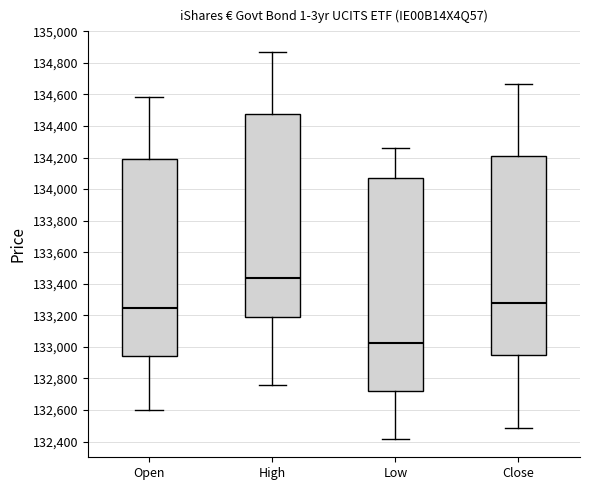

Reading left to right, transcribe this box plot: for each box, give where its median line is, the range the box spans, and where its two whiskers end, as read against the y-axis. The values are not printed on the chart, so give them approximately, as read against the axis.

Open: median 133240, box 132940 to 134200, whiskers 132600 to 134580
High: median 133440, box 133200 to 134480, whiskers 132760 to 134860
Low: median 133020, box 132720 to 134060, whiskers 132420 to 134260
Close: median 133280, box 132940 to 134200, whiskers 132480 to 134660